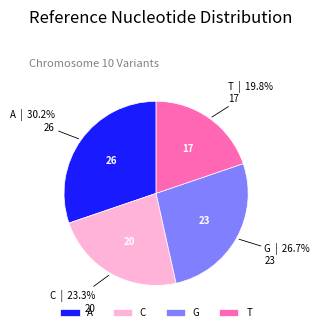

Combined, what portion of the pie is T and A?

50.0%